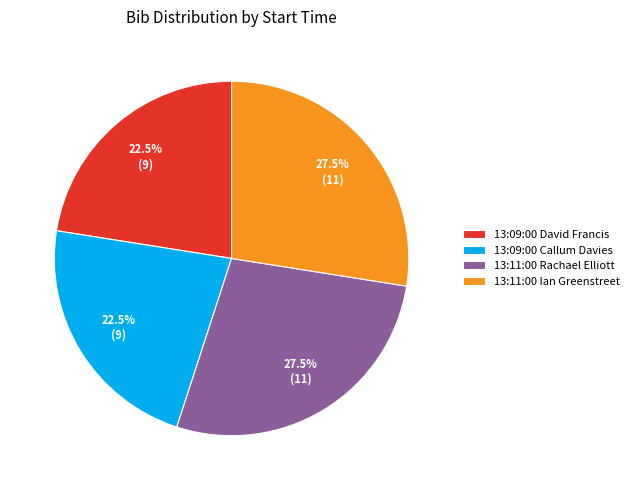

Between 13:11:00 Rachael Elliott and 13:09:00 Callum Davies, which is larger?

13:11:00 Rachael Elliott